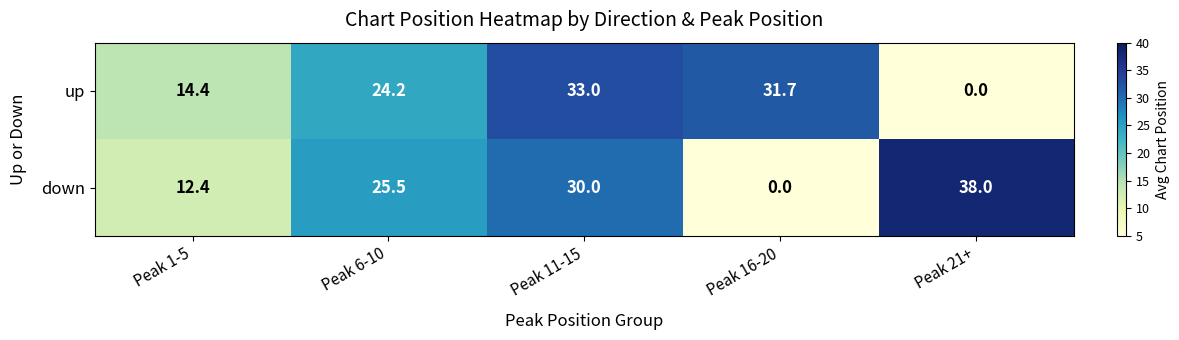

Rank the series at Peak 6-10 from highest to lowest value.

down, up